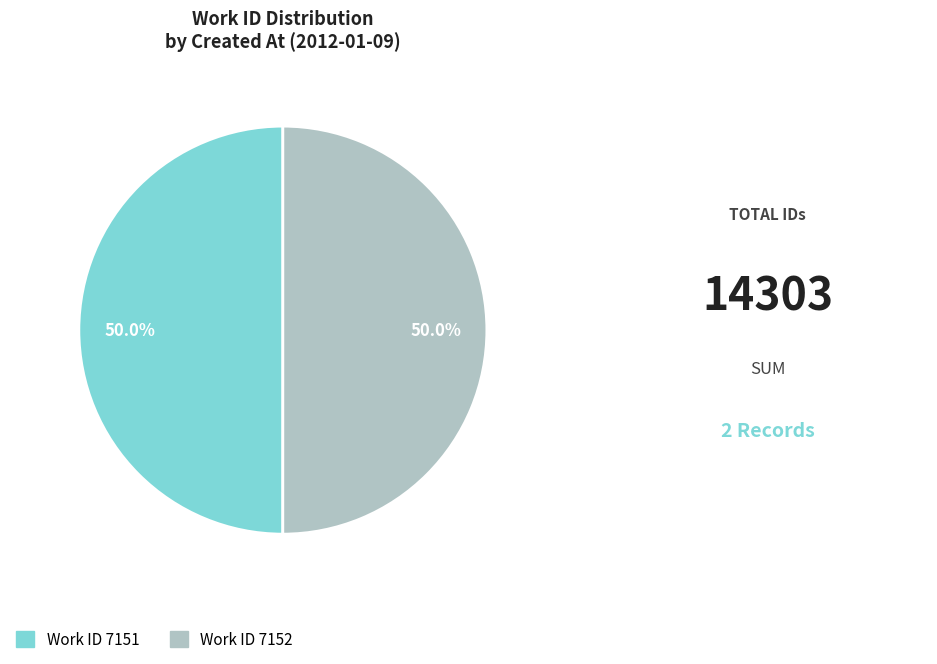

Do Work ID 7151 and Work ID 7152 together represent more than half of the pie?

Yes